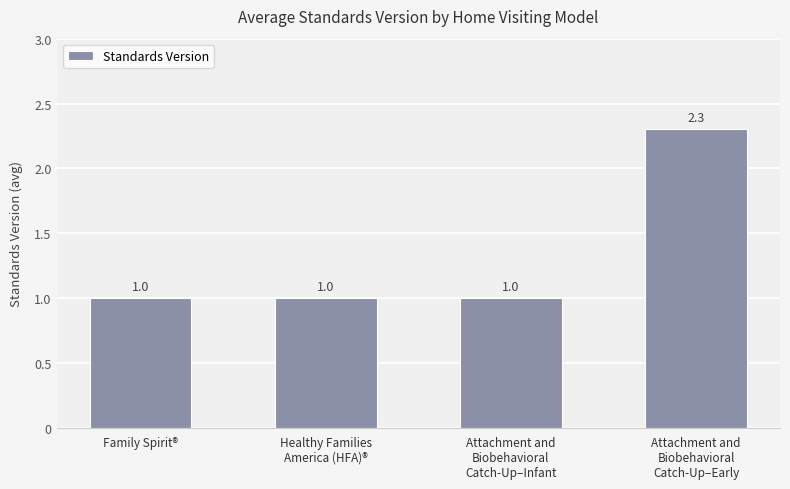

True or false: the data shows 1.0 at Family Spirit®.

True